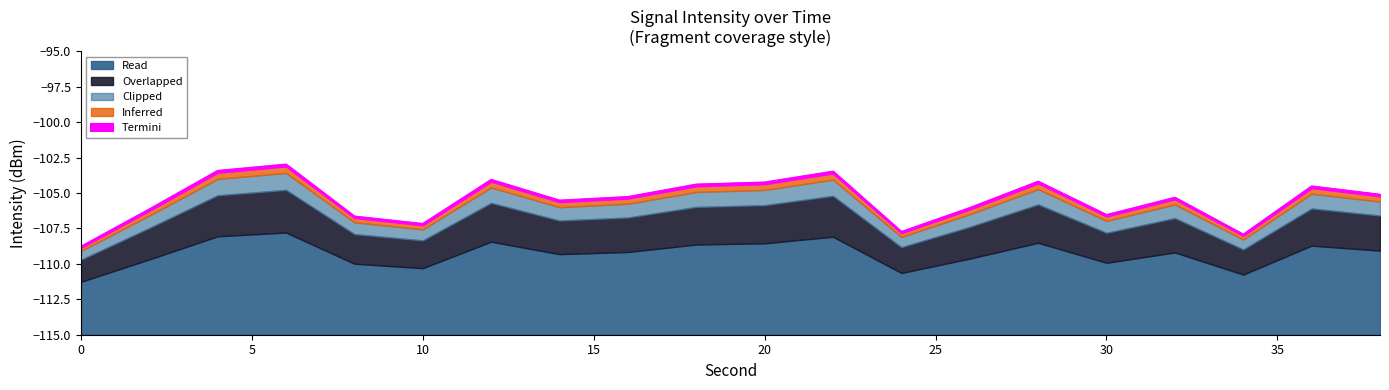

What is the maximum value for Read?

7.2